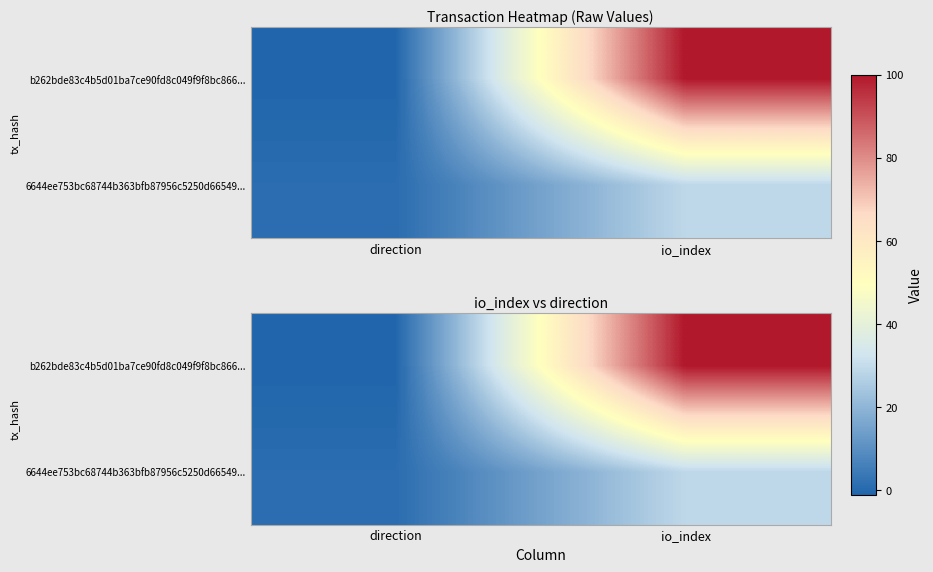

Which series has the widest spread of values?

b262bde83c4b5d01ba7ce90fd8c049f9f8bc866...